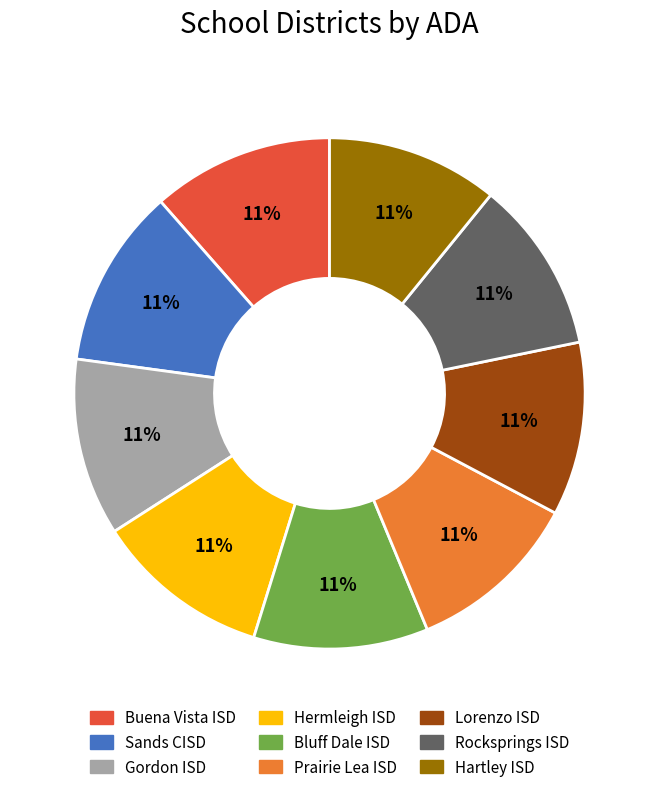

Is the sum of Sands CISD and Prairie Lea ISD greater than half?

No